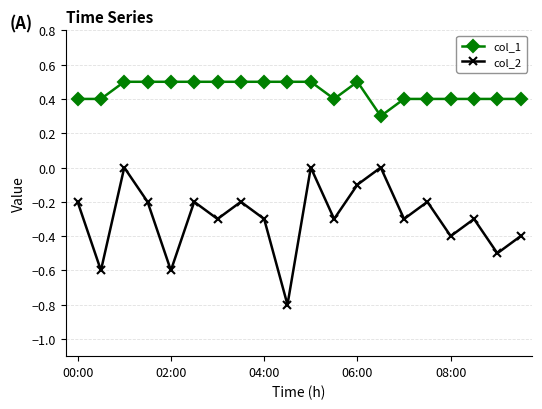

Rank the series by their maximum value, from highest to lowest.

col_1, col_2